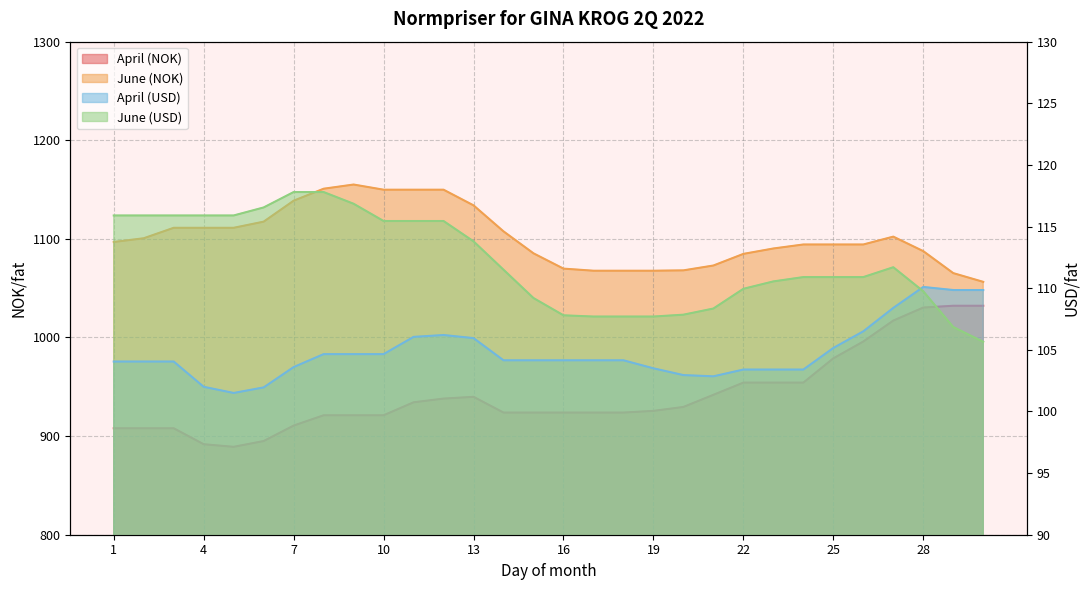

Count the number of categories in the chart.

30